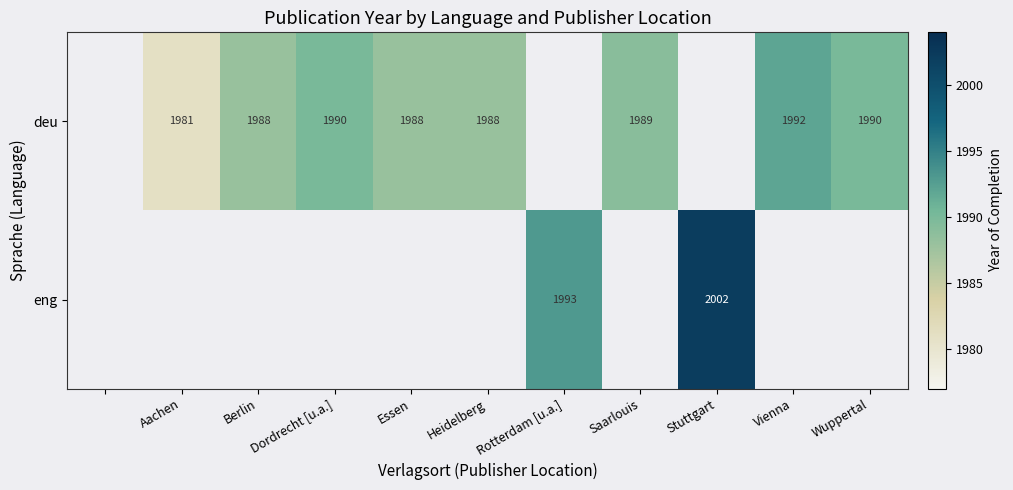

The value of eng at Rotterdam [u.a.] is 1993. True or false?

True